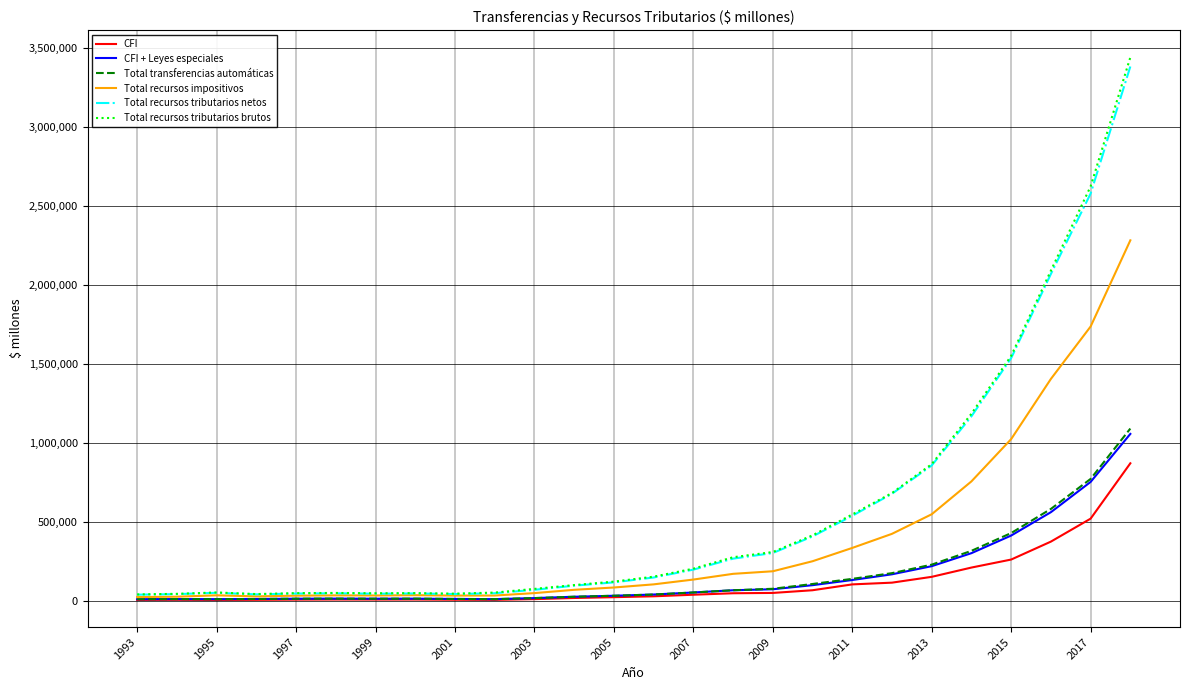

What is the greatest value displayed?

3440644.5